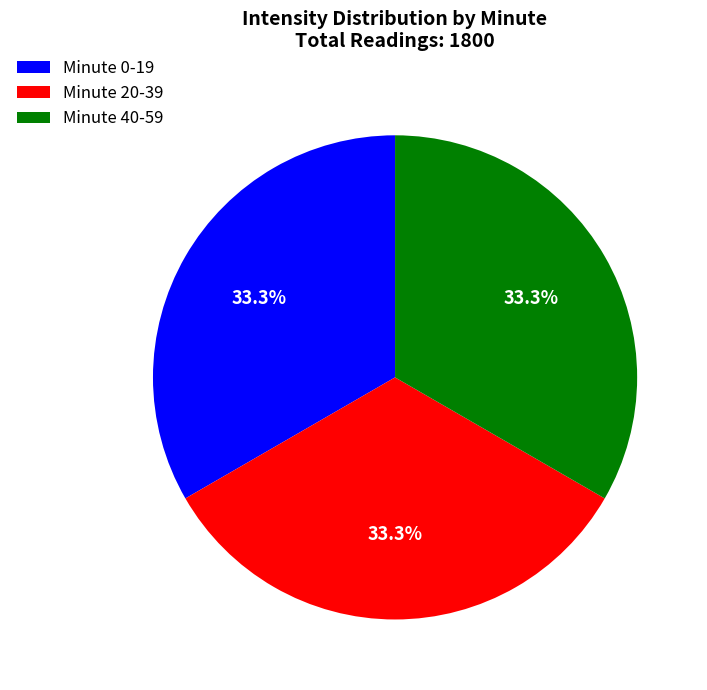

Combined, do Minute 0-19 and Minute 40-59 account for over 50%?

Yes